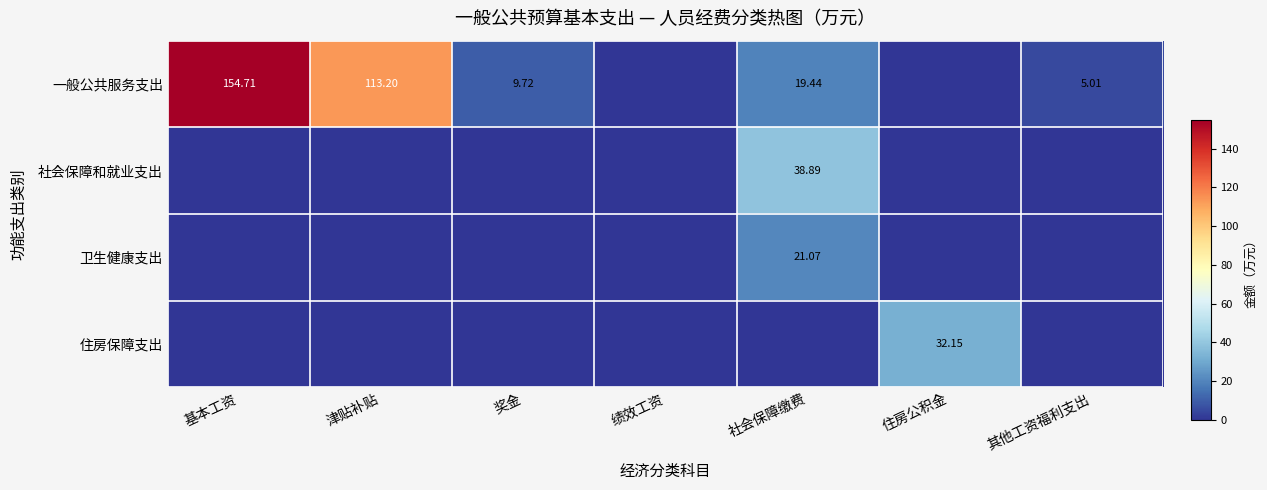

Which label corresponds to the largest value in the chart?

基本工资